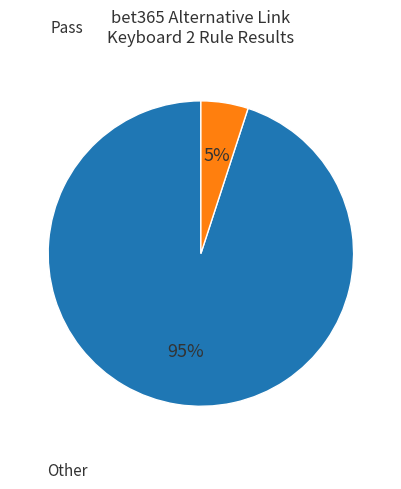

To the nearest percent, what is the difference between the largest and smallest slice percentages?

90%